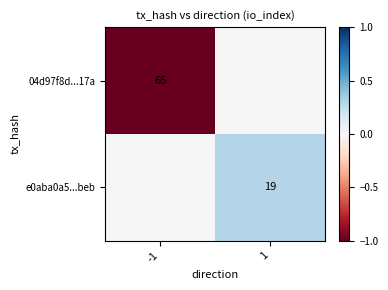

What is the maximum value shown in the chart?

0.3